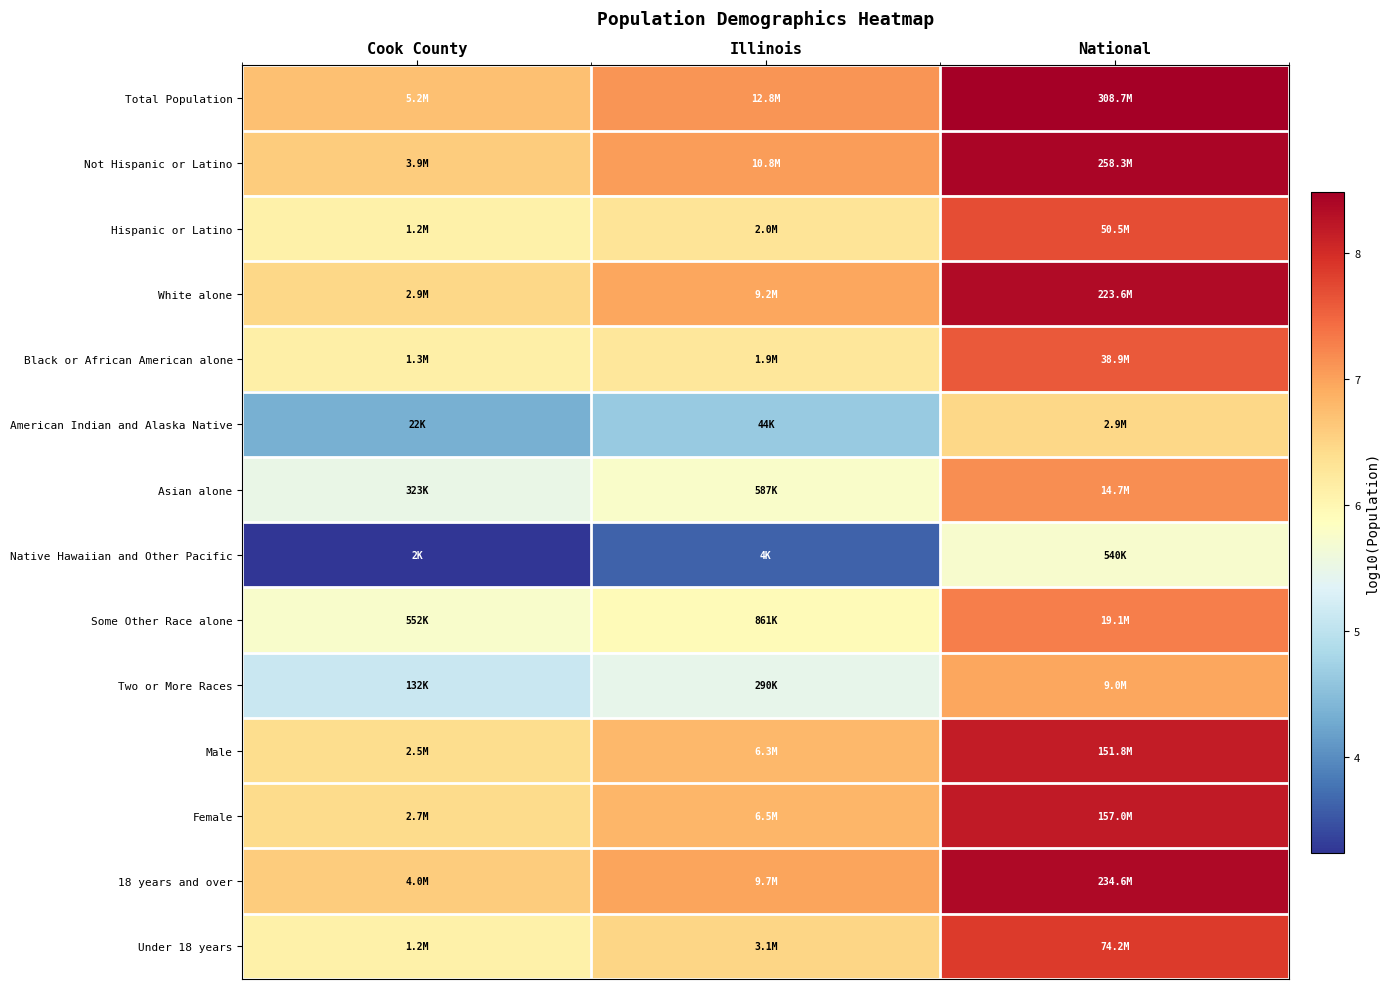

At which category is the sum across all series the highest?

National